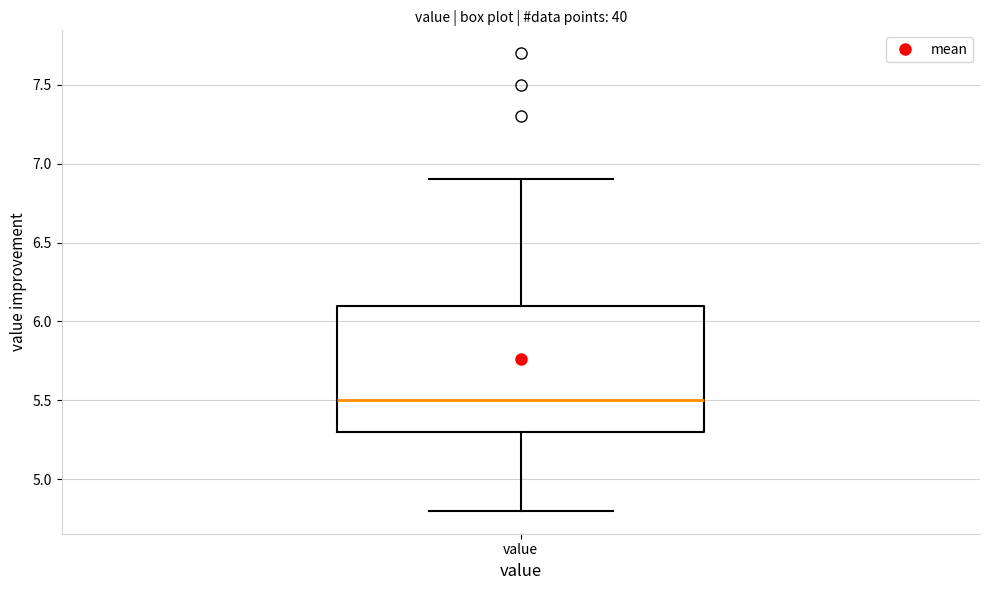

Where is the lower edge of the box for value on the y-axis? The values are not printed on the chart, so give them approximately, as read against the axis.

5.3